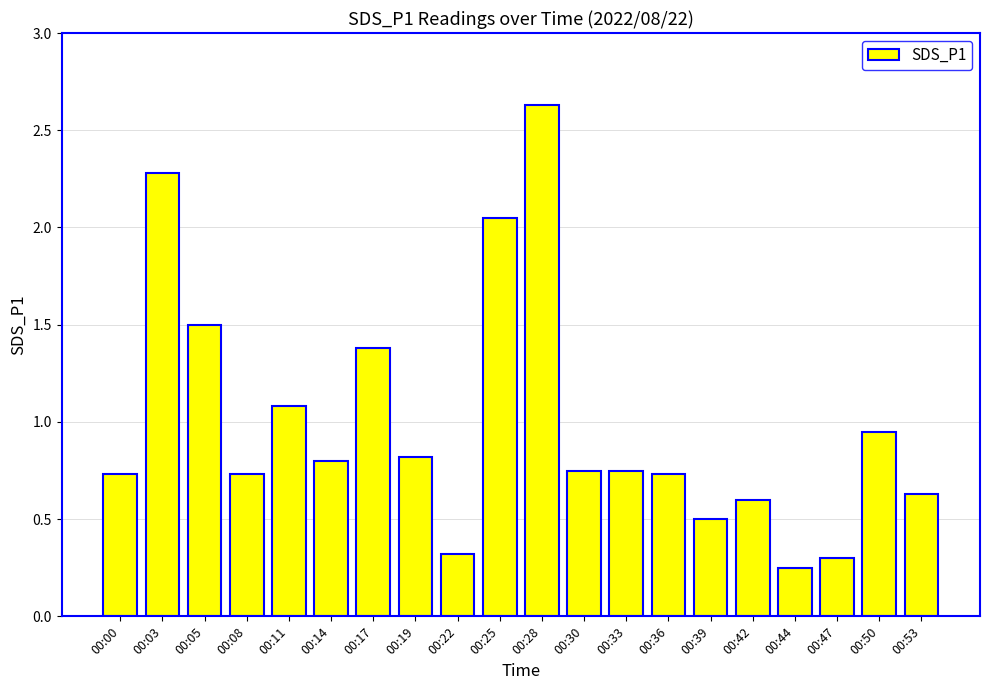

Which has a higher value, 00:11 or 00:19?

00:11